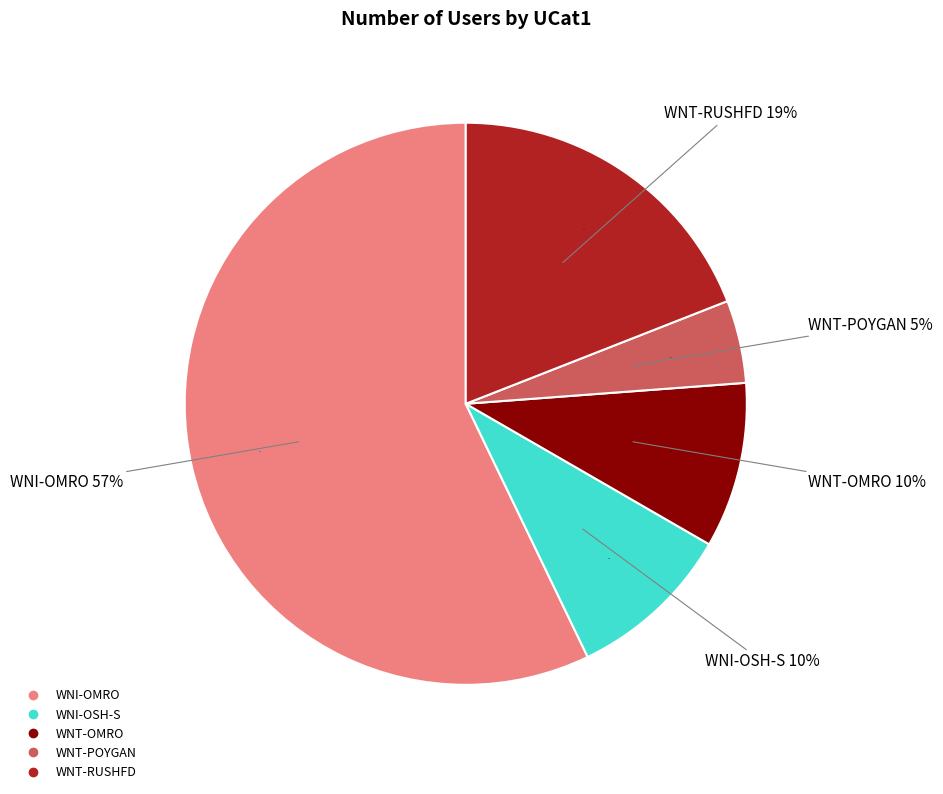

Is it true that WNI-OMRO is 57% of the pie?

True